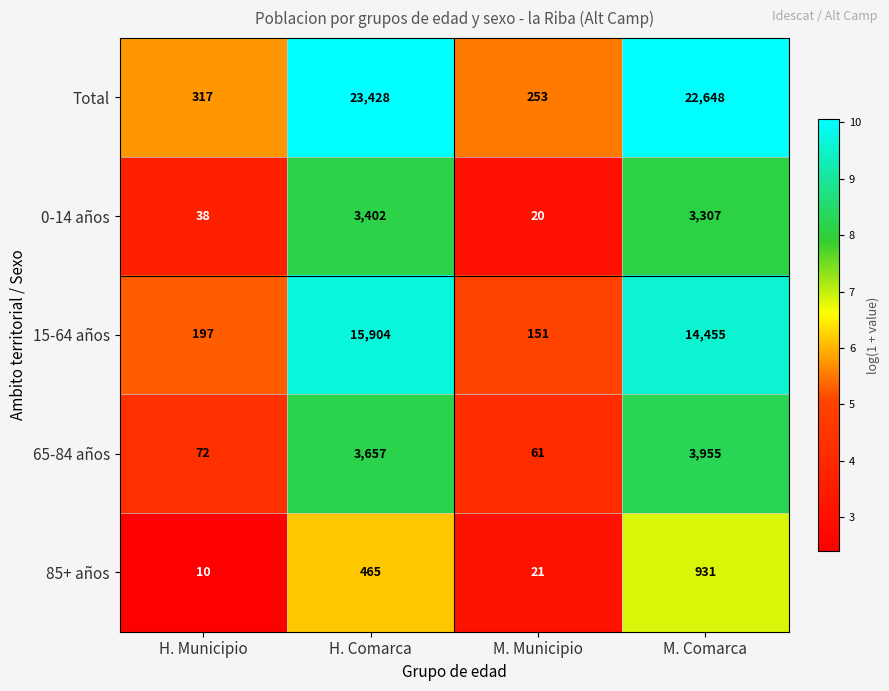

Which category has the highest value across all series?

H. Comarca